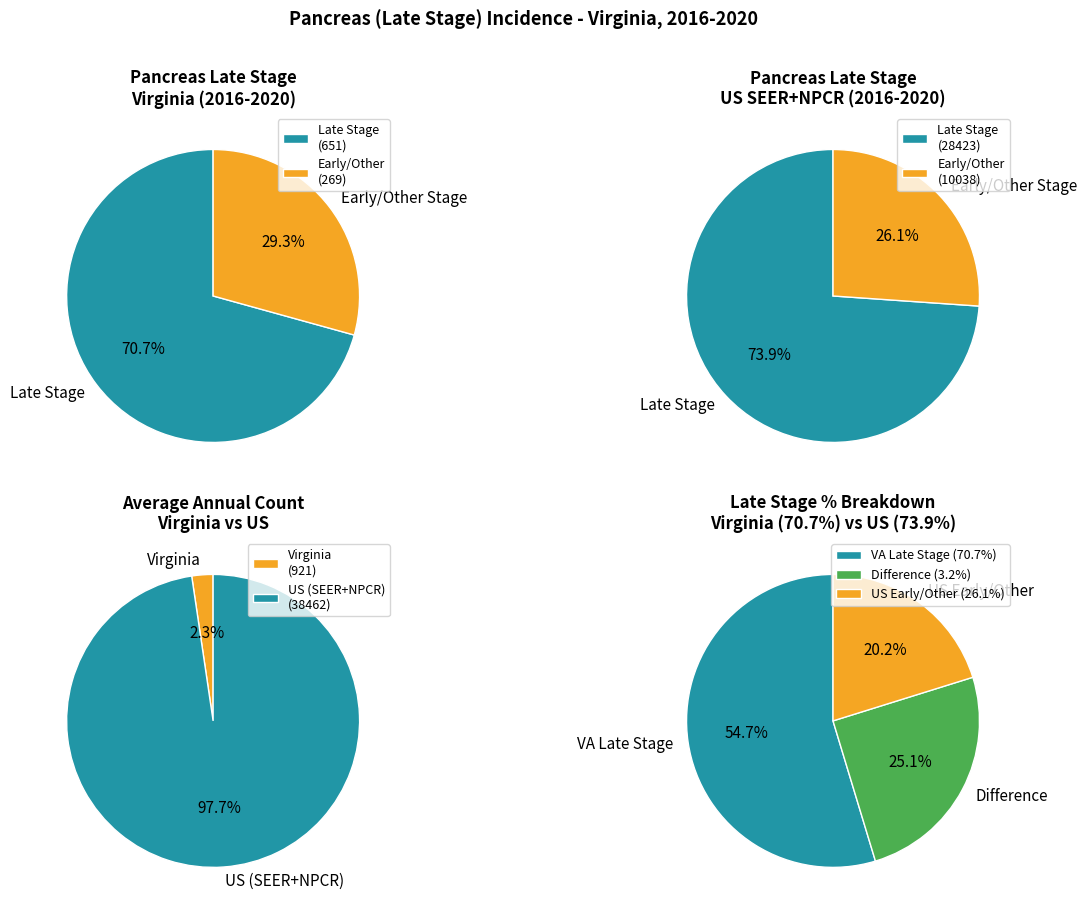

To the nearest percent, what portion does Virginia represent?

2%